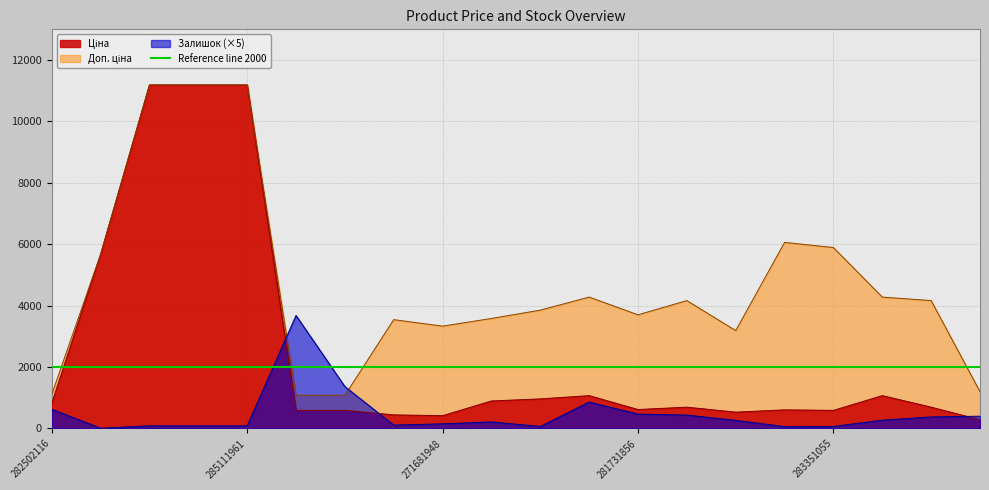

What is the smallest value displayed?

10.0